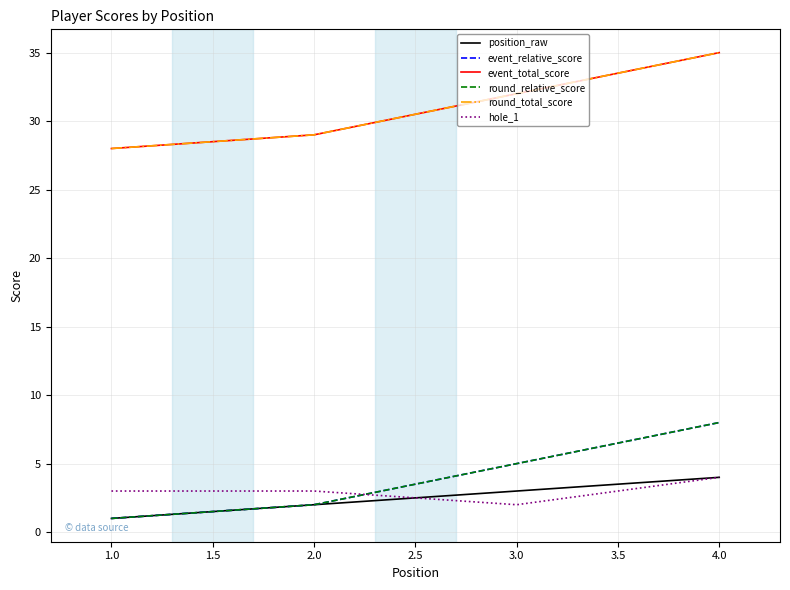

The value of hole_1 at 1.0 is 3. True or false?

True